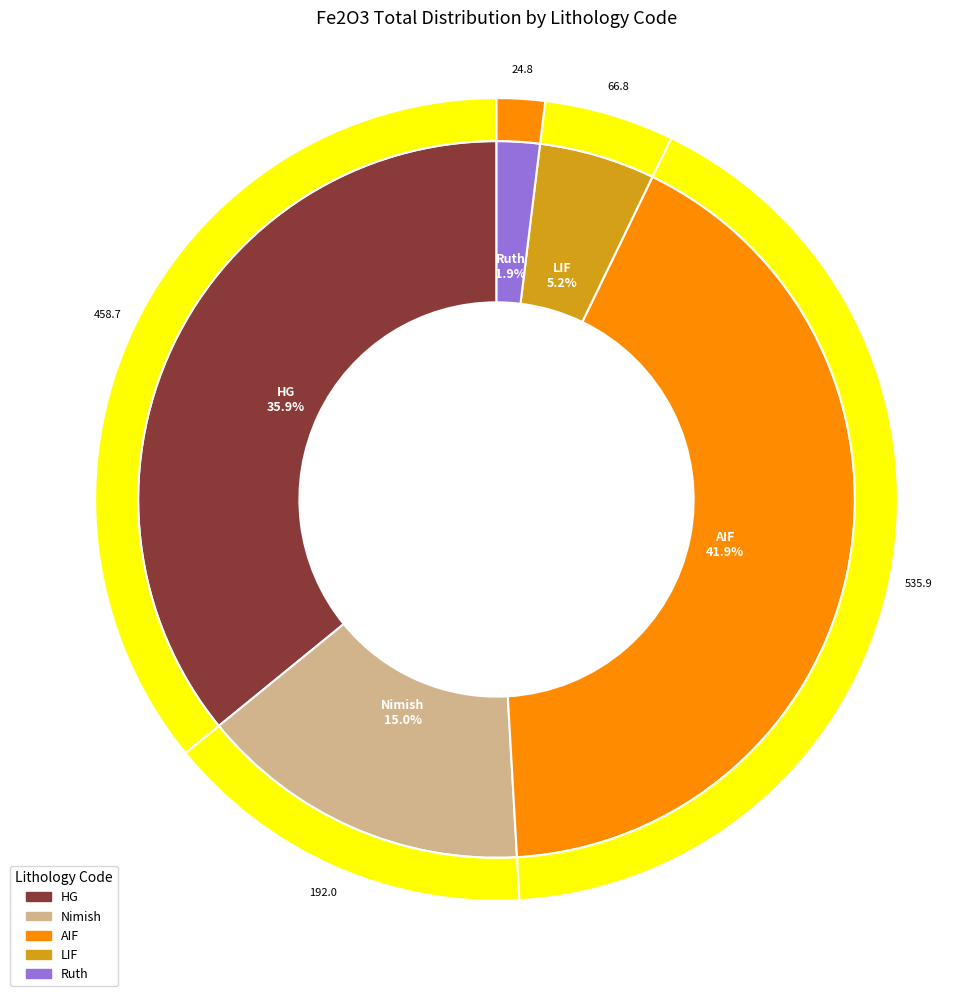

Does any single category account for the majority?

No